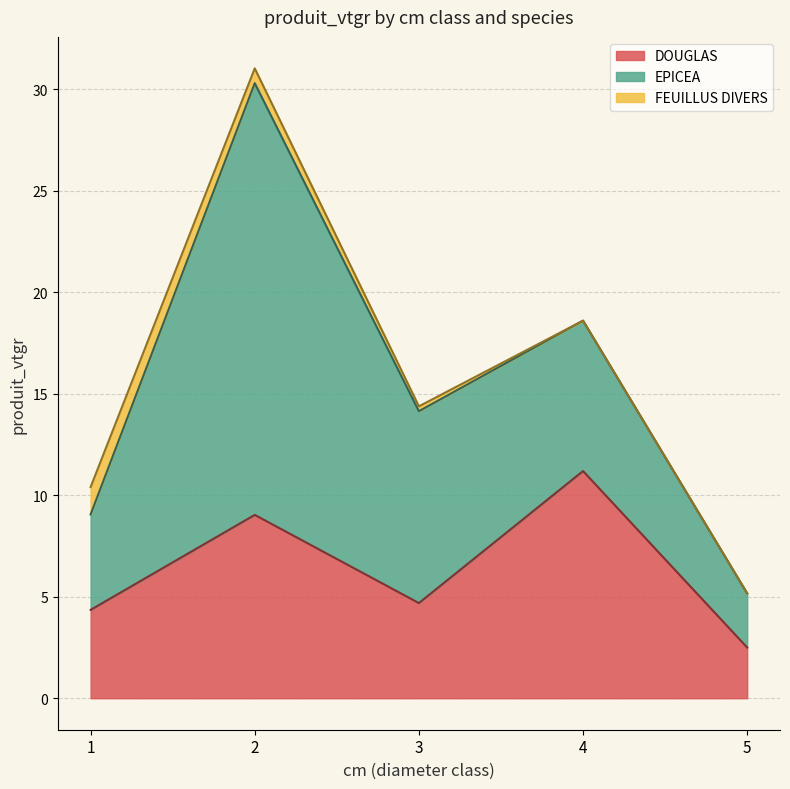

Reading left to right, transcribe all the data shown in this chart.

DOUGLAS: 4.4	9.0	4.7	11.2	2.5
EPICEA: 4.7	21.3	9.5	7.4	2.7
FEUILLUS DIVERS: 1.4	0.7	0.2	0.0	0.0